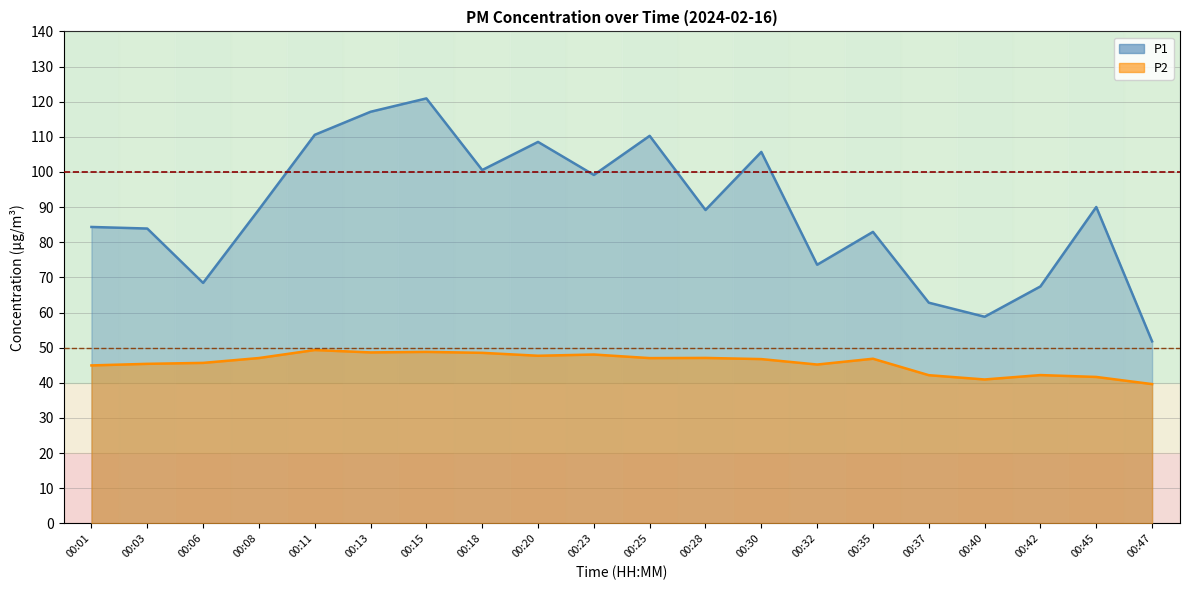

What is the minimum value shown in the chart?

39.6